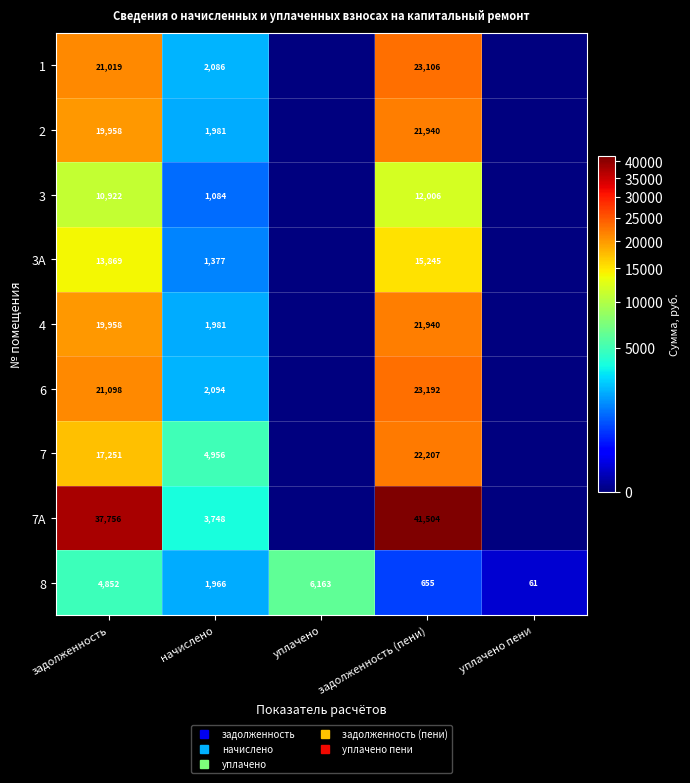

What is the difference between the second highest and minimum values in the 3 series?

10922.2